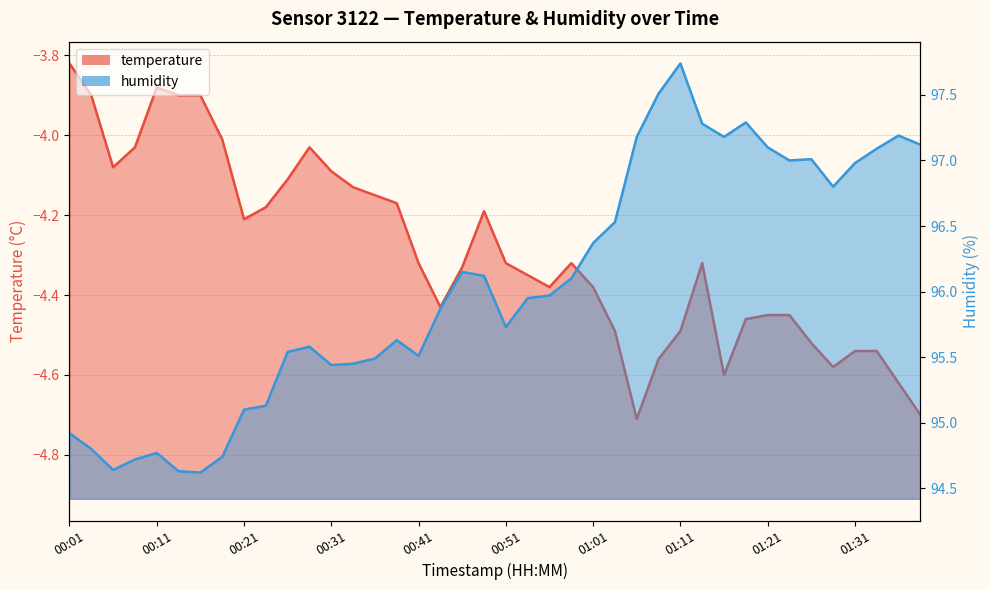

Reading left to right, list all the values displayed in this chart.

temperature: 00:01=-3.8	00:03=-3.9	00:06=-4.1	00:08=-4.0	00:11=-3.9	00:13=-3.9	00:16=-3.9	00:18=-4.0	00:21=-4.2	00:23=-4.2	00:26=-4.1	00:28=-4.0	00:31=-4.1	00:33=-4.1	00:36=-4.2	00:38=-4.2	00:41=-4.3	00:43=-4.4	00:46=-4.3	00:48=-4.2	00:51=-4.3	00:53=-4.3	00:56=-4.4	00:58=-4.3	01:01=-4.4	01:03=-4.5	01:06=-4.7	01:08=-4.6	01:11=-4.5	01:13=-4.3	01:16=-4.6	01:18=-4.5	01:21=-4.5	01:23=-4.5	01:26=-4.5	01:28=-4.6	01:31=-4.5	01:33=-4.5	01:36=-4.6	01:38=-4.7
humidity: 00:01=94.9	00:03=94.8	00:06=94.6	00:08=94.7	00:11=94.8	00:13=94.6	00:16=94.6	00:18=94.7	00:21=95.1	00:23=95.1	00:26=95.5	00:28=95.6	00:31=95.4	00:33=95.5	00:36=95.5	00:38=95.6	00:41=95.5	00:43=95.9	00:46=96.2	00:48=96.1	00:51=95.7	00:53=96.0	00:56=96.0	00:58=96.1	01:01=96.4	01:03=96.5	01:06=97.2	01:08=97.5	01:11=97.7	01:13=97.3	01:16=97.2	01:18=97.3	01:21=97.1	01:23=97.0	01:26=97.0	01:28=96.8	01:31=97.0	01:33=97.1	01:36=97.2	01:38=97.1